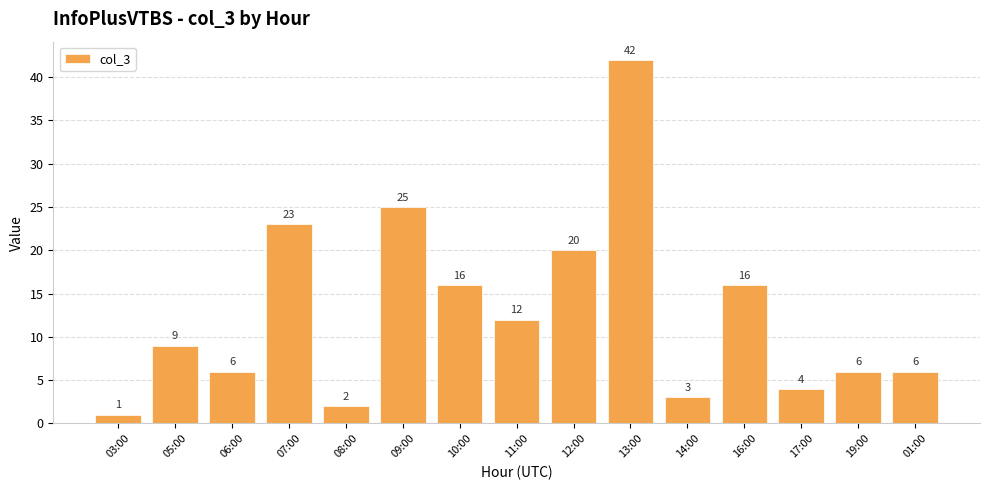

What is the maximum value shown in the chart?

42